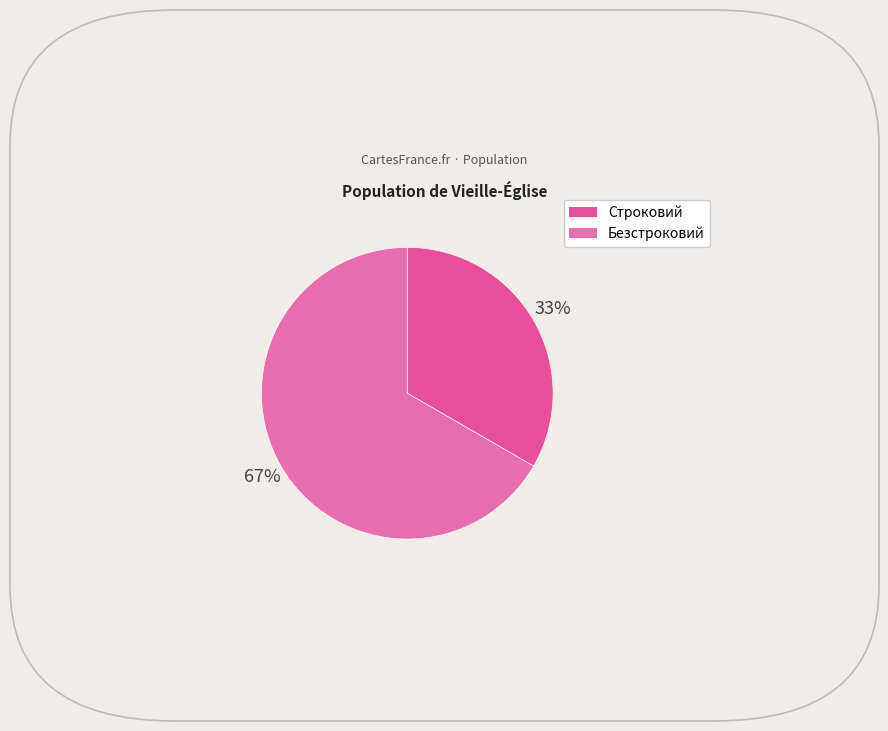

What percentage is NOT represented by Безстроковий?

33.3%